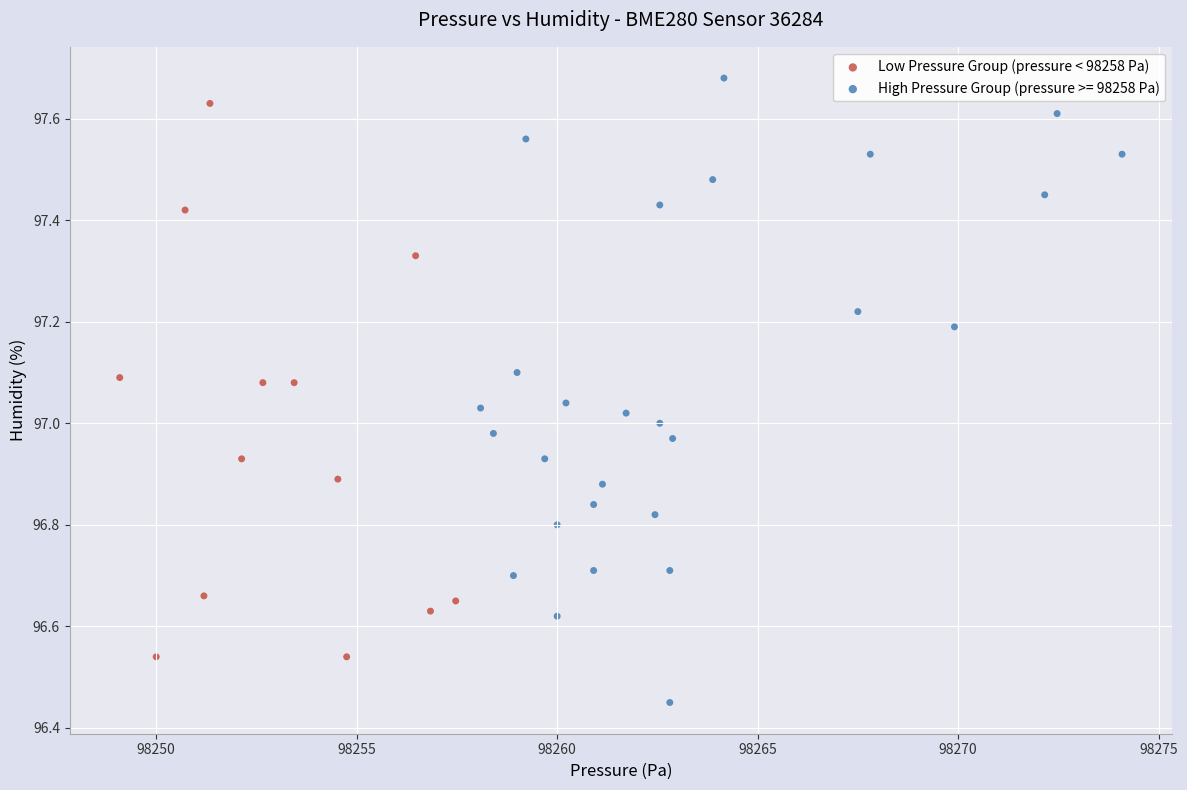

Which series has the largest Y range (max minus min)?

High Pressure Group (pressure >= 98258 Pa)